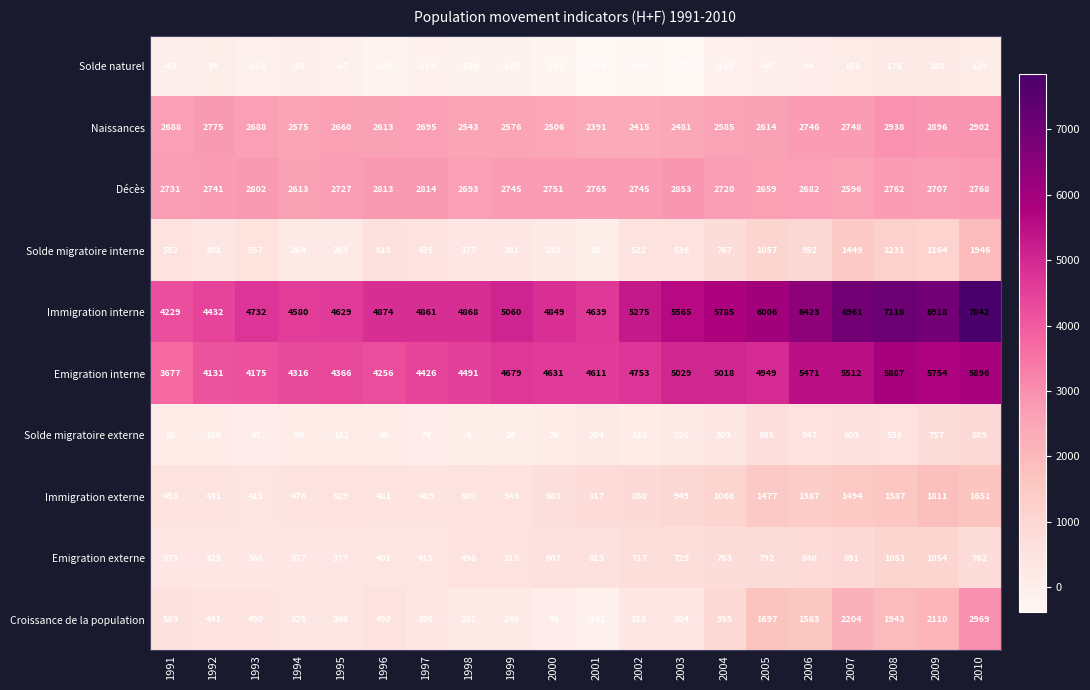

What is the highest value of the Croissance de la population series?

2969